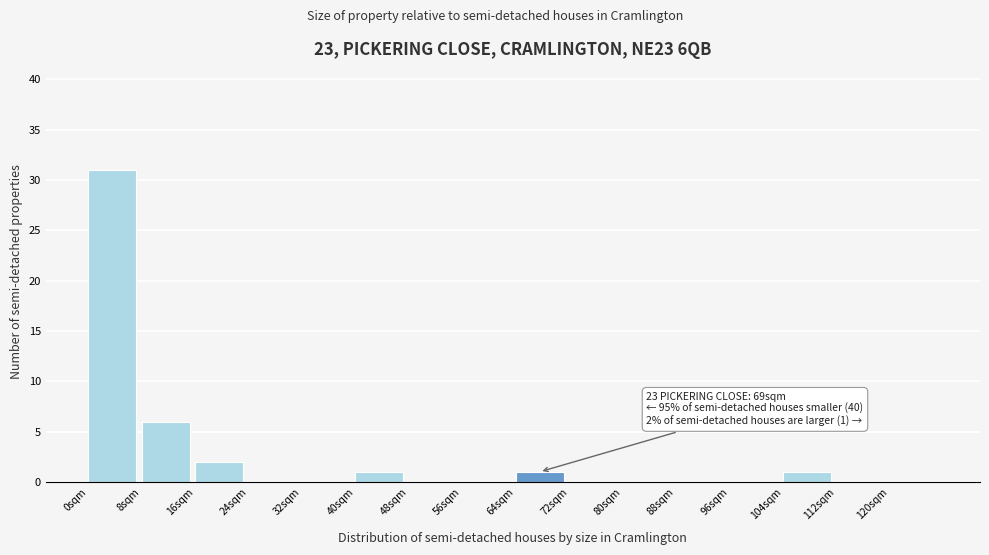

Which range on the x-axis has the tallest bar?

0 to 8